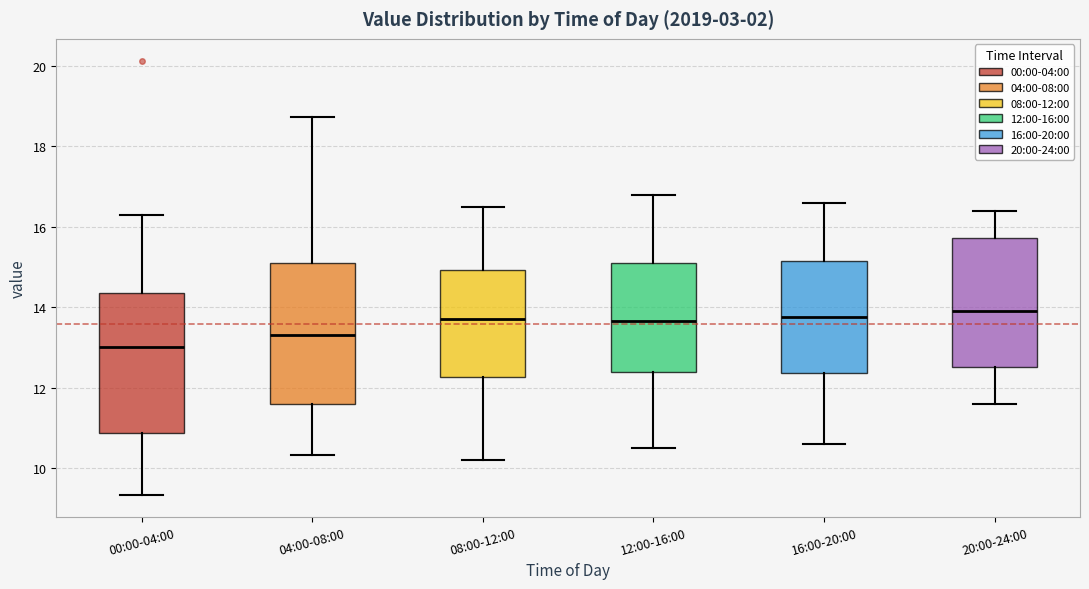

Reading left to right, transcribe this box plot: for each box, give where its median line is, the range the box spans, and where its two whiskers end, as read against the y-axis. The values are not printed on the chart, so give them approximately, as read against the axis.

00:00-04:00: median 13.0, box 10.8 to 14.4, whiskers 9.4 to 16.4
04:00-08:00: median 13.4, box 11.6 to 15.2, whiskers 10.4 to 18.8
08:00-12:00: median 13.8, box 12.2 to 15.0, whiskers 10.2 to 16.6
12:00-16:00: median 13.6, box 12.4 to 15.2, whiskers 10.6 to 16.8
16:00-20:00: median 13.8, box 12.4 to 15.2, whiskers 10.6 to 16.6
20:00-24:00: median 14.0, box 12.6 to 15.8, whiskers 11.6 to 16.4